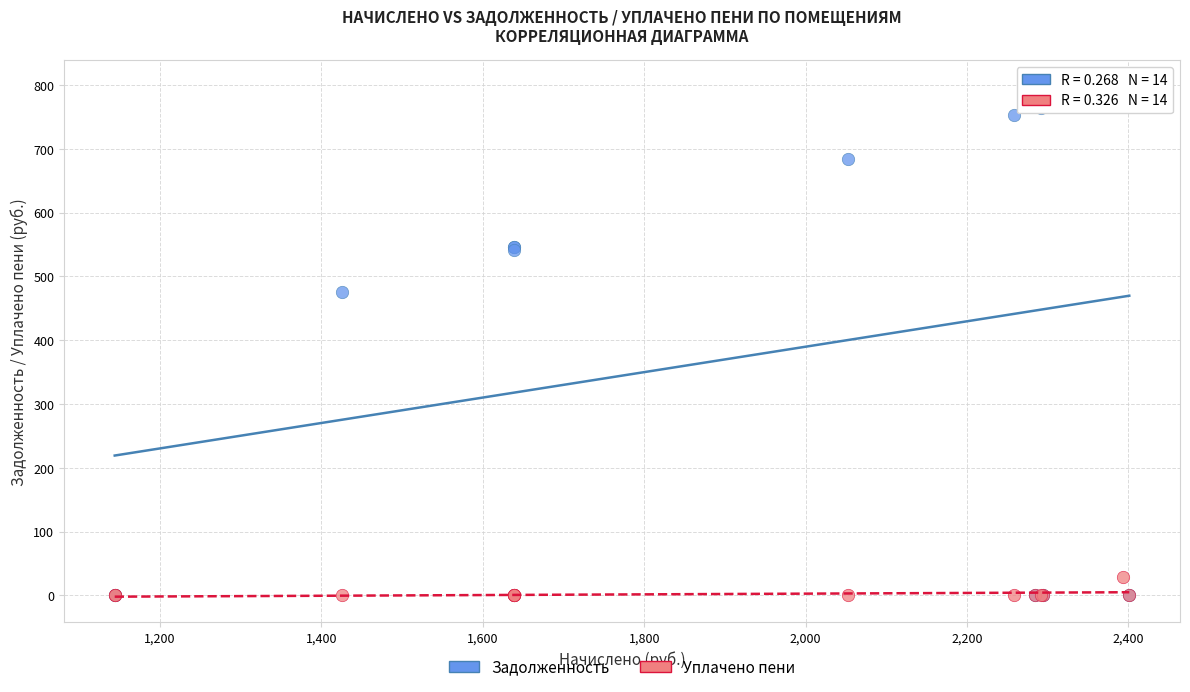

What are all the series names shown in the legend?

Задолженность, Уплачено пени